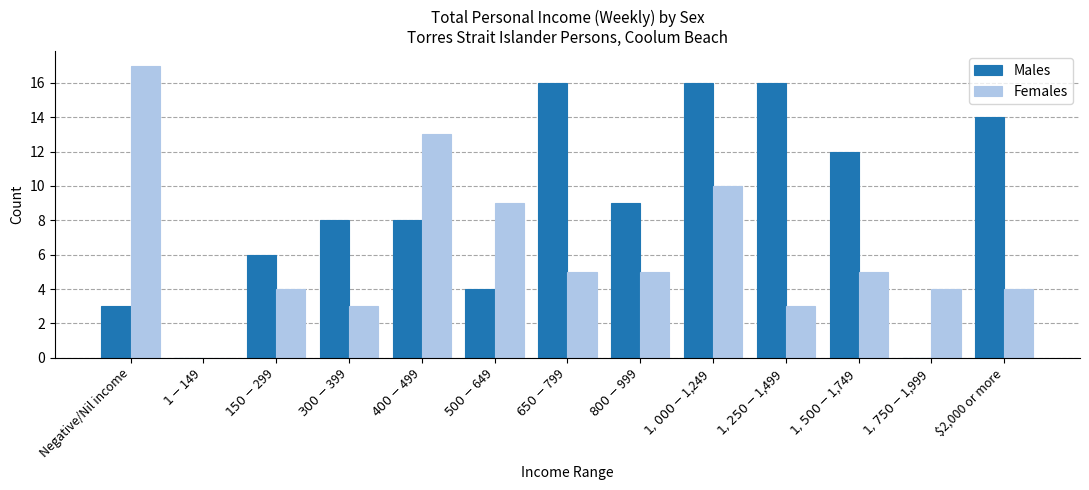

Which label corresponds to the largest value in the chart?

Negative/Nil income